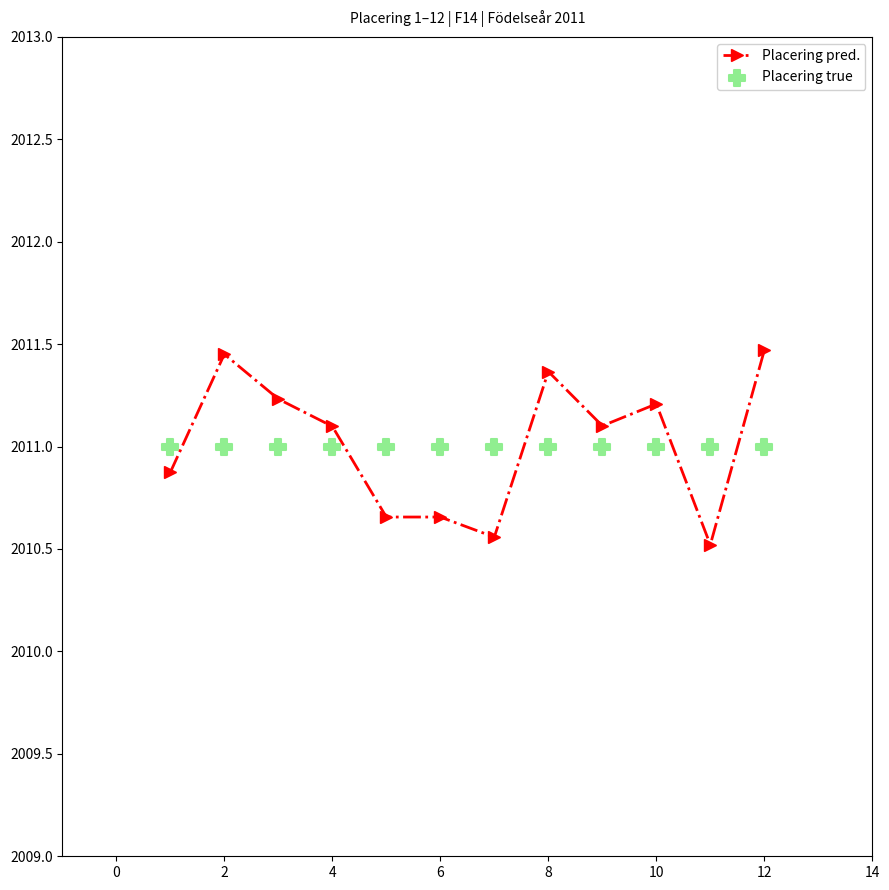

At how many categories does at least one series exceed 2010?

12